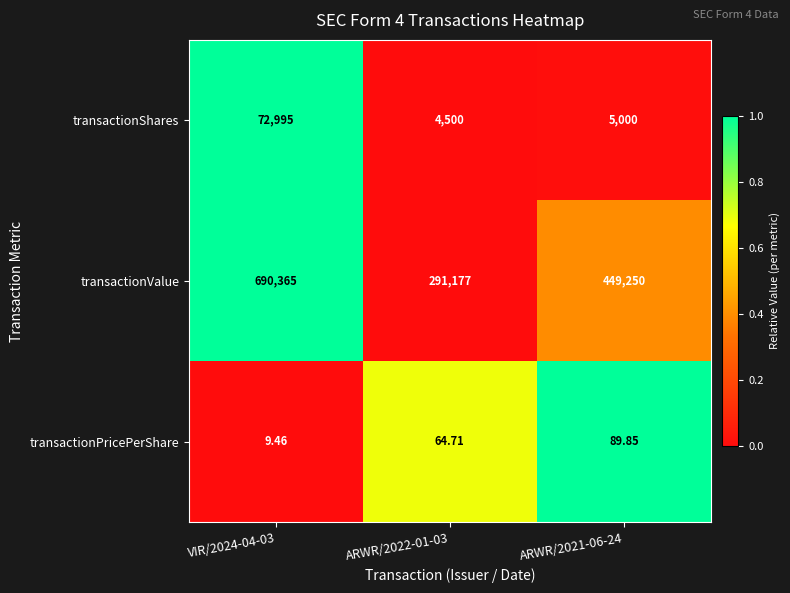

Rank the series by their maximum value, from lowest to highest.

transactionPricePerShare, transactionShares, transactionValue